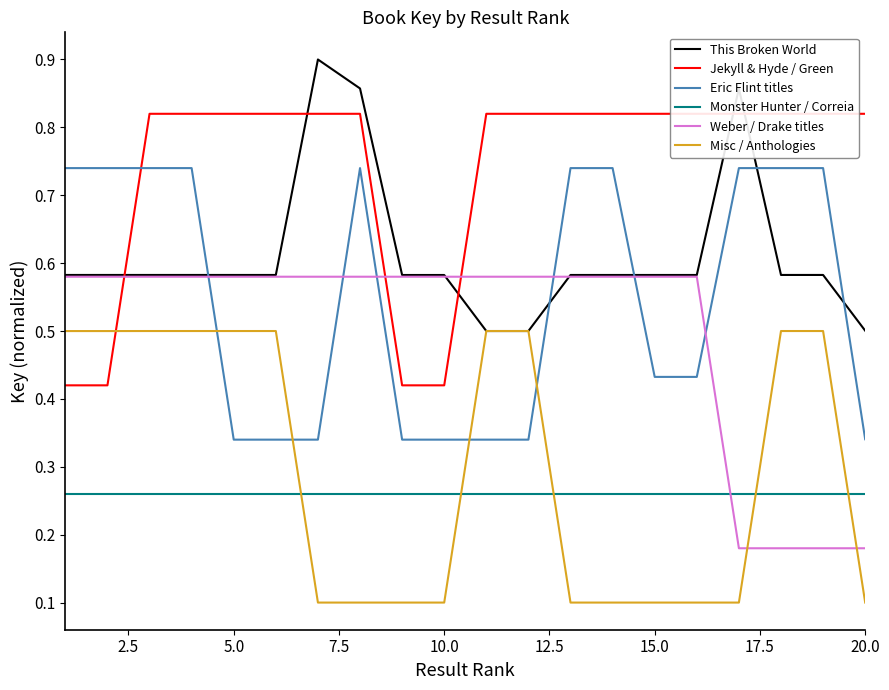

Is the value of Misc / Anthologies at 5.0 greater than the value of Monster Hunter / Correia at 20.0?

Yes